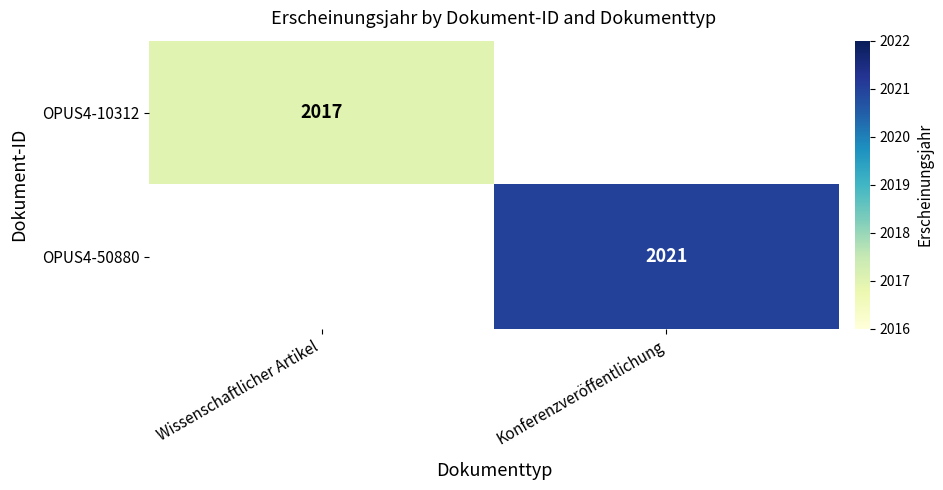

Is it true that OPUS4-10312 equals 2704.1 at Wissenschaftlicher Artikel?

False